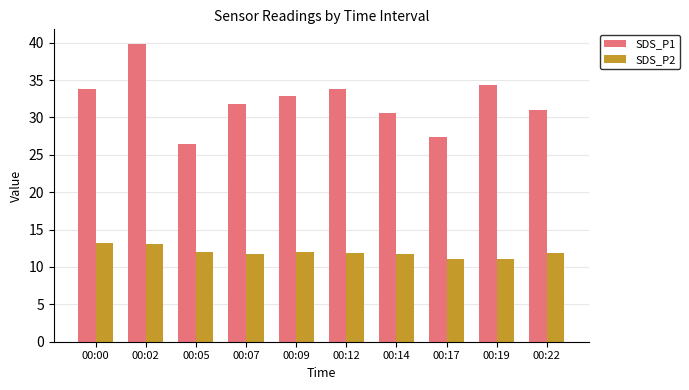

What is the value of the SDS_P2 bar at the 7th from the left?

11.8